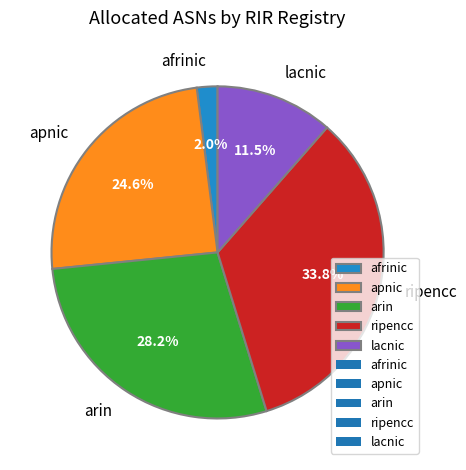

What is the total percentage of afrinic and arin?

30.2%